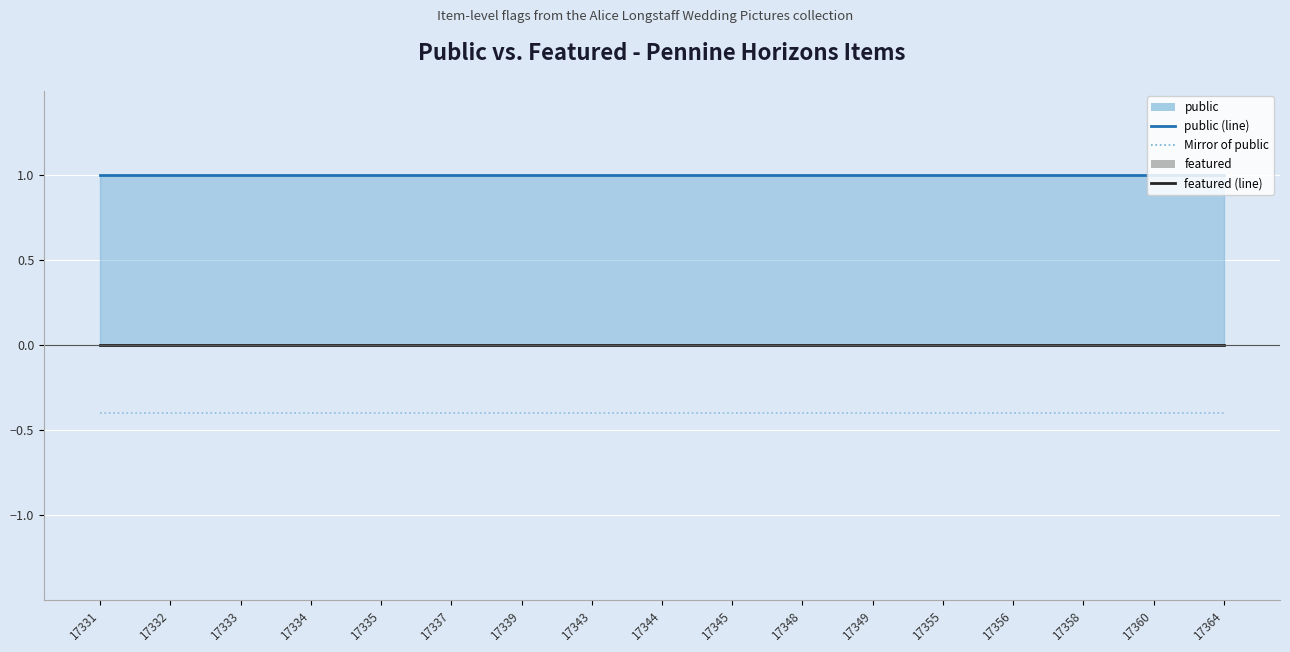

What is the value of the public (line) point at the 7th from the left?

1.0